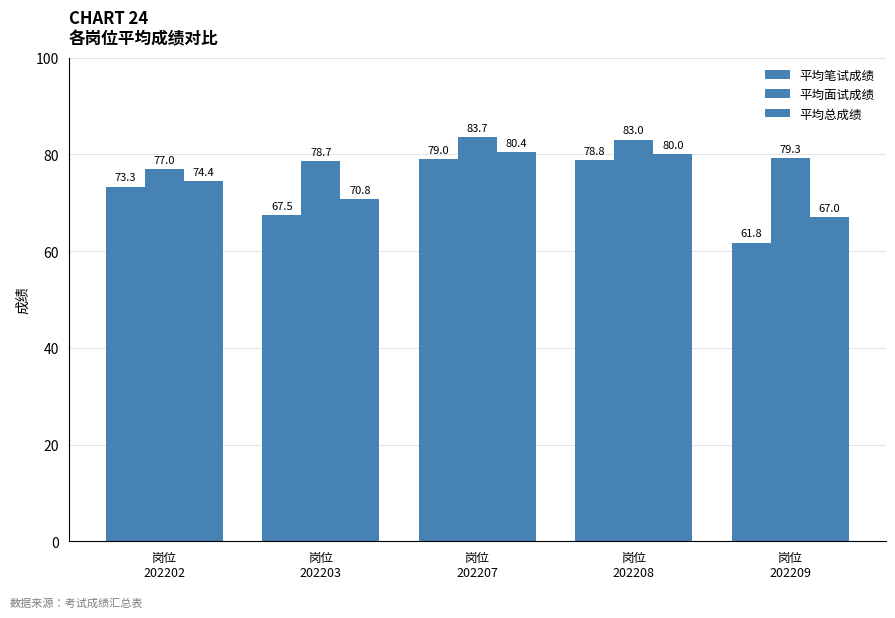

Which label corresponds to the largest value in the chart?

岗位
202207